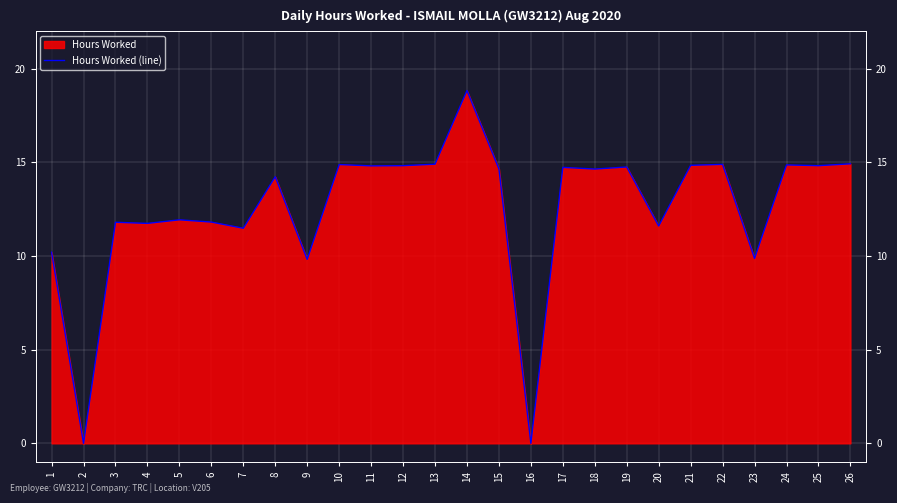

Where is the first local maximum?

3